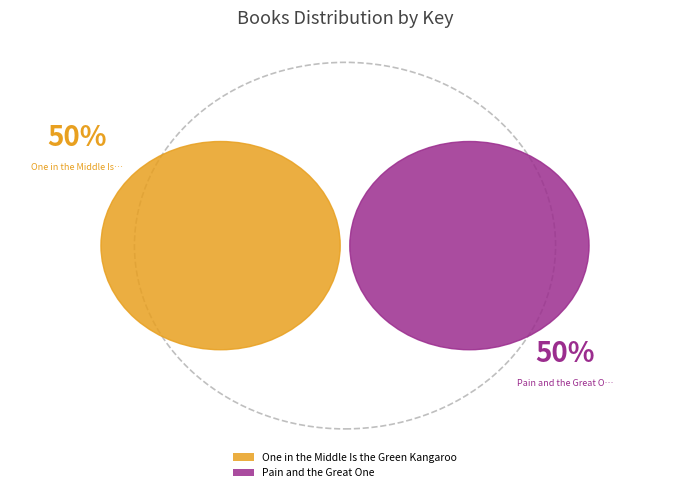

Is it true that One in the Middle Is the Green Kangaroo is 50% of the pie?

True